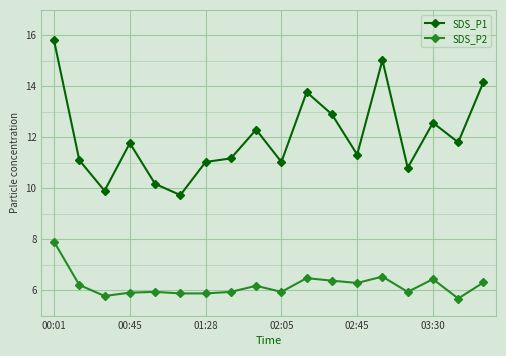

True or false: SDS_P1 has more than 1 points higher than both neighbors.

True